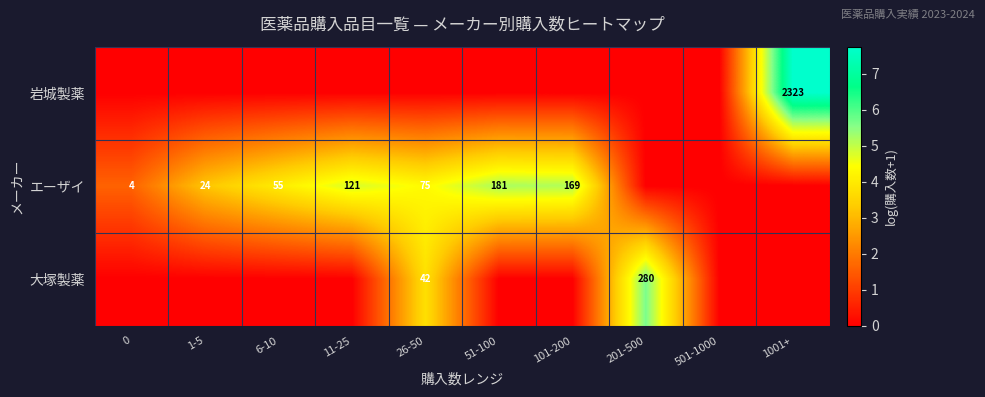

What is the difference between the エーザイ values at 11-25 and 26-50?

46